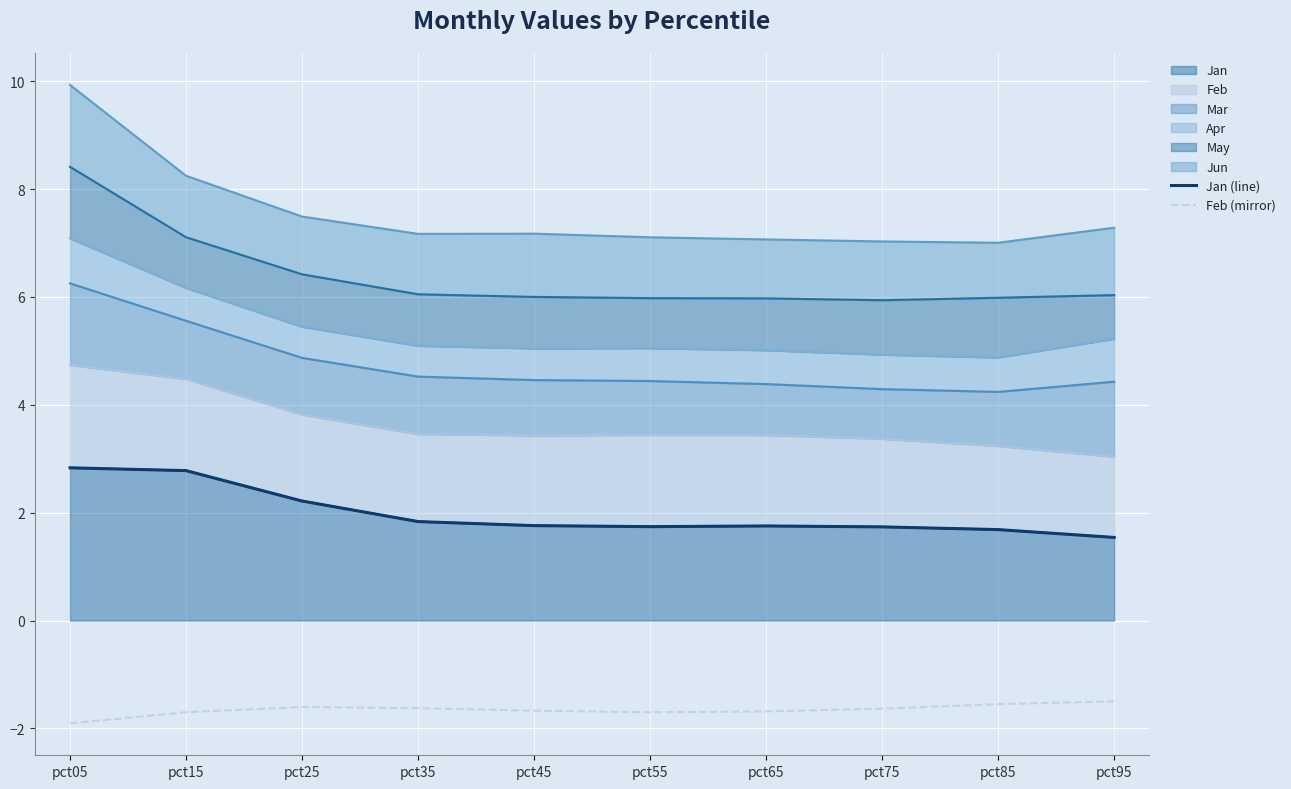

True or false: Feb (mirror) and Jan (line) intersect in this chart.

False